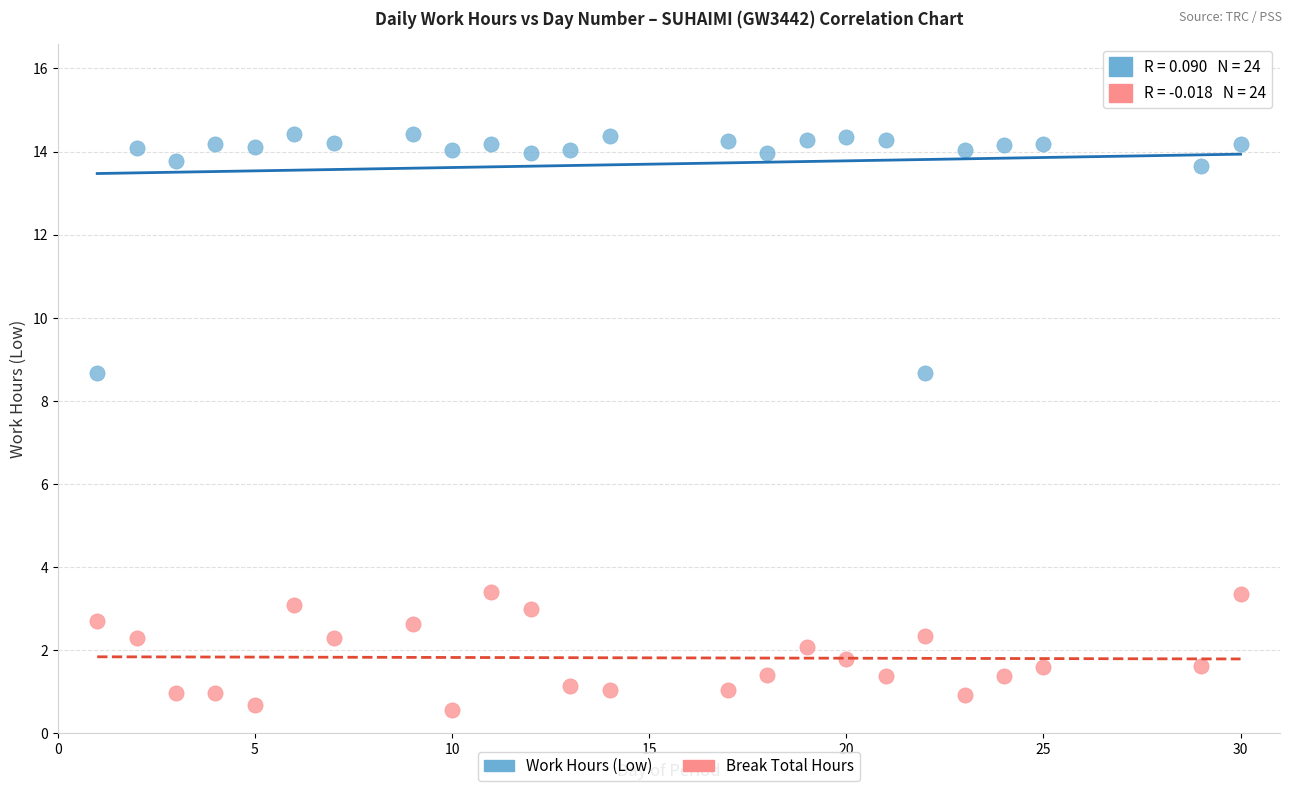

Across all data points, what is the range of Y values (max minus min)?

13.9